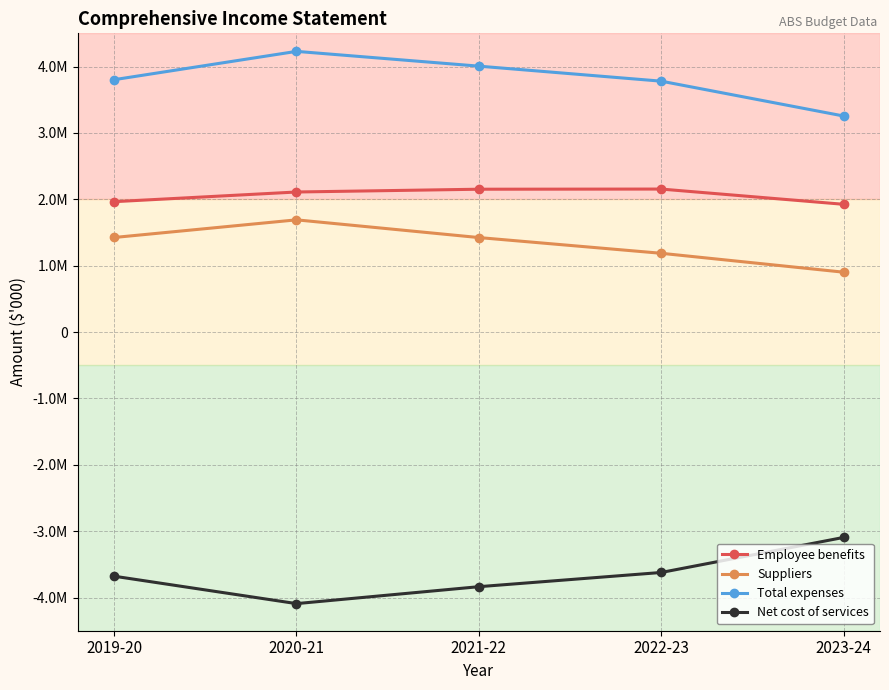

Is it true that Net cost of services equals -1564511 at 2022-23?

False